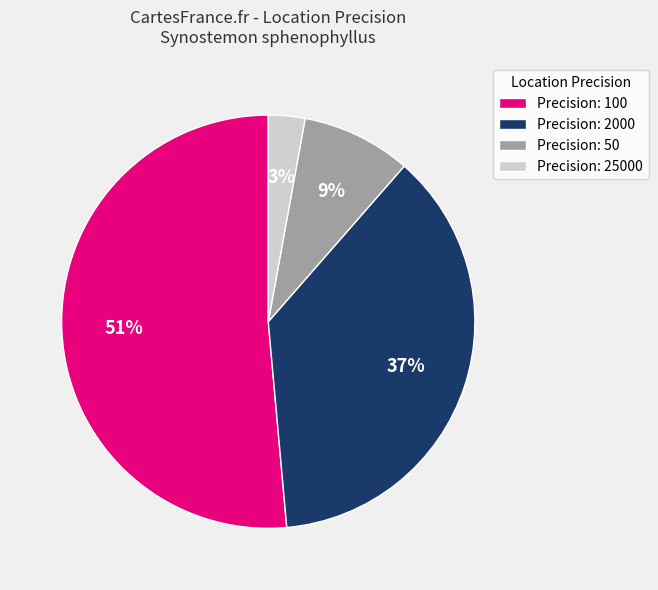

True or false: Precision: 50 accounts for 9% of the total.

True